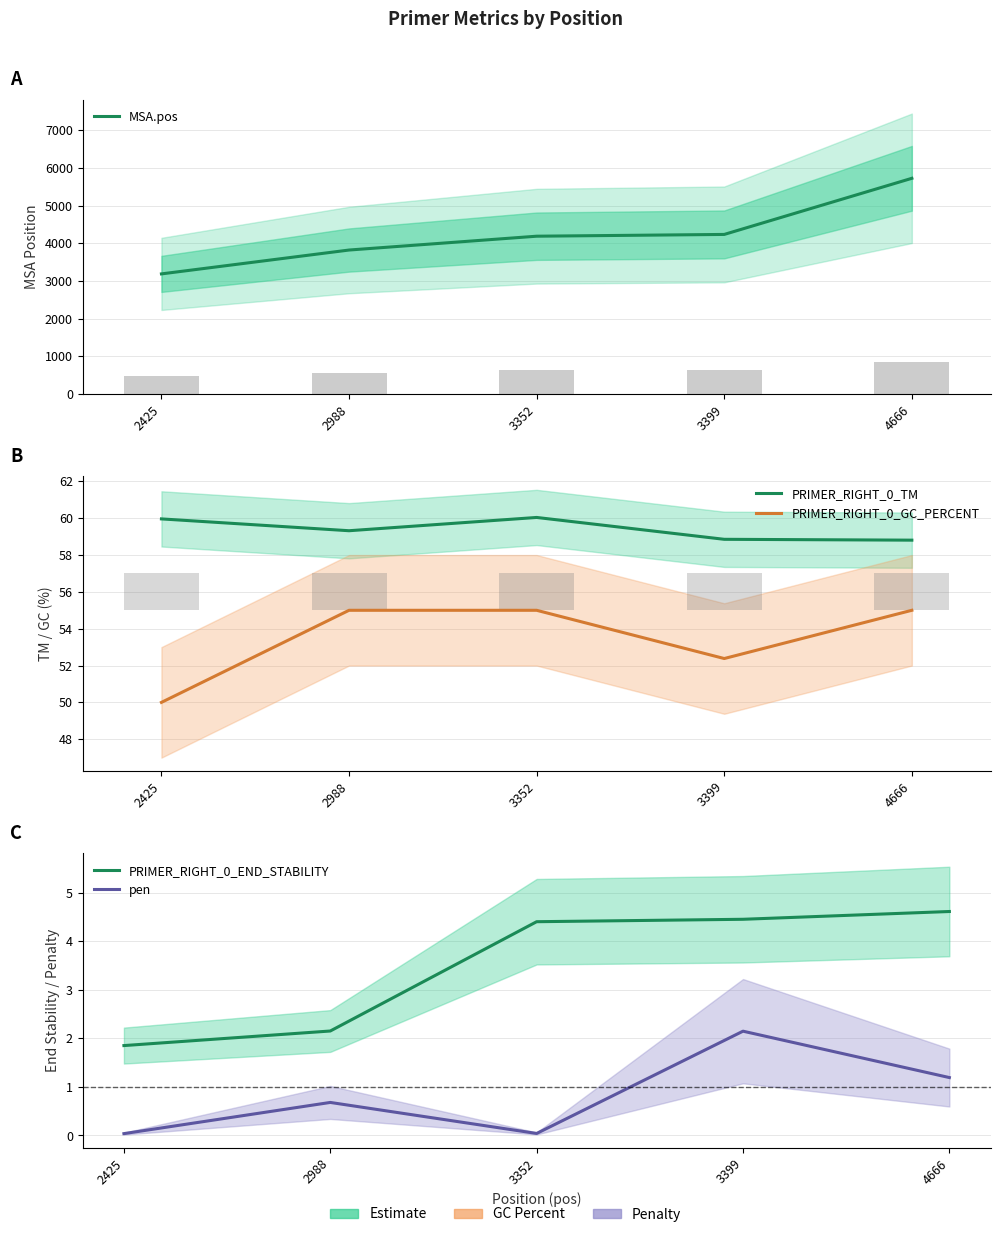

Where is PRIMER_RIGHT_0_TM nearest to the value 59?

3399